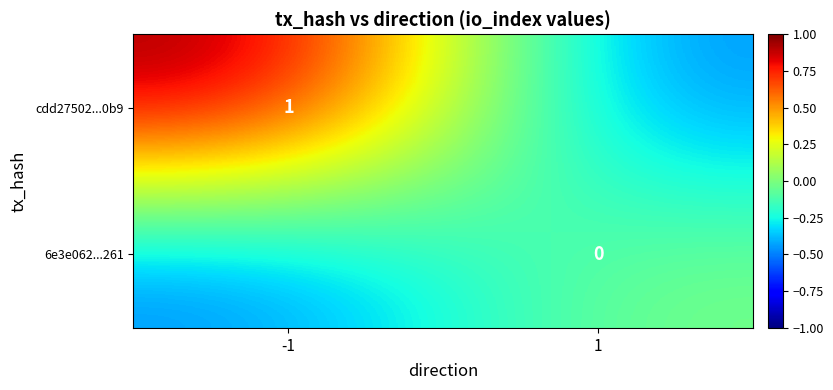

True or false: cdd27502...0b9 has a value of 1.7 at -1.

False